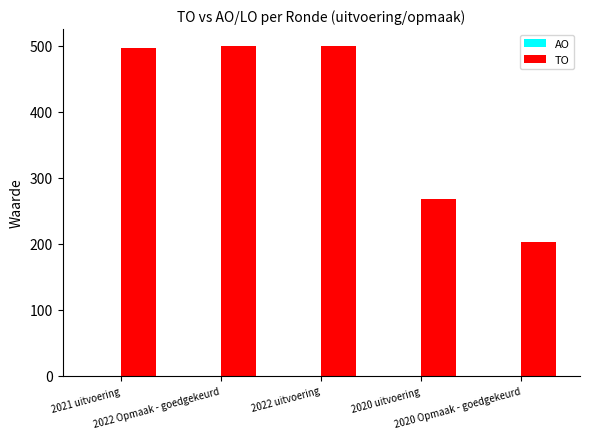

What is the smallest value displayed?

203